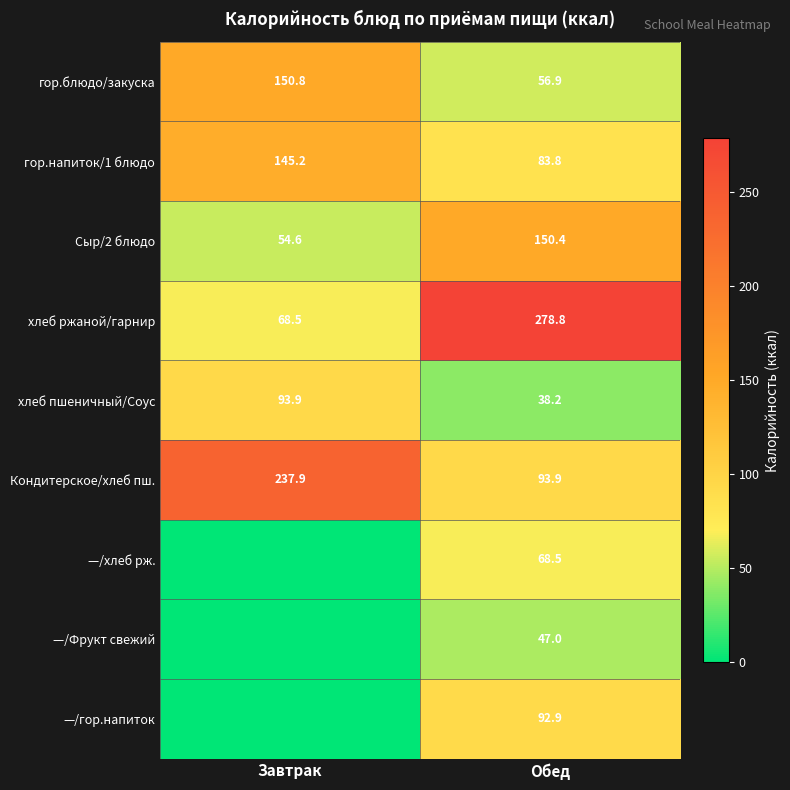

Which category has the lowest value across all series?

Завтрак